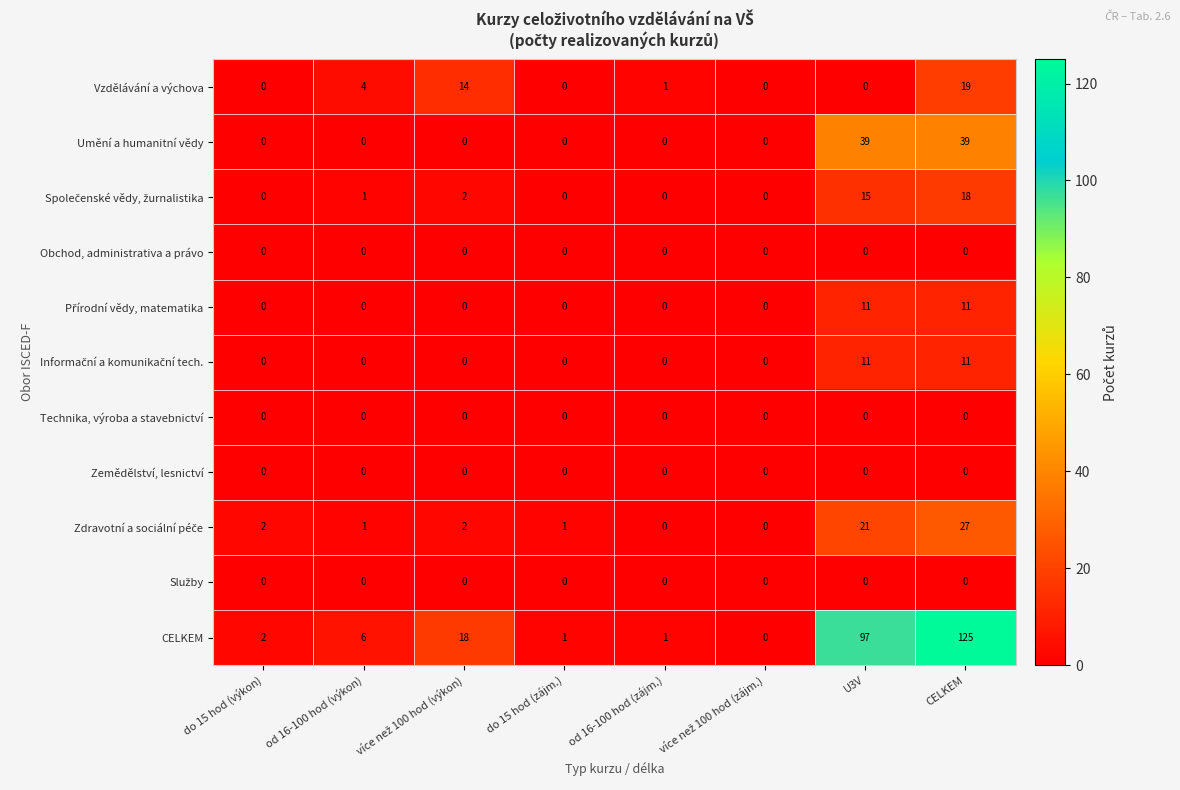

Which series has the widest spread of values?

CELKEM